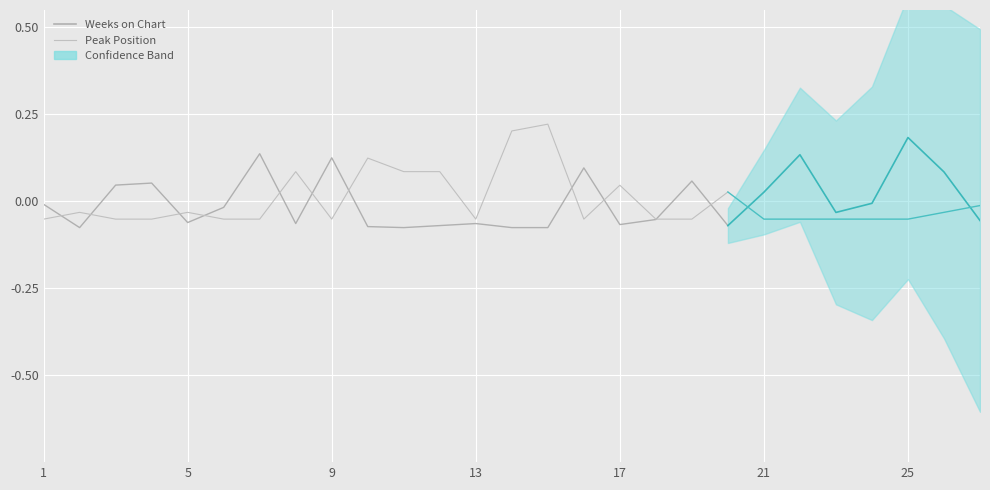

How many values in the Peak Position series are below 0?

12